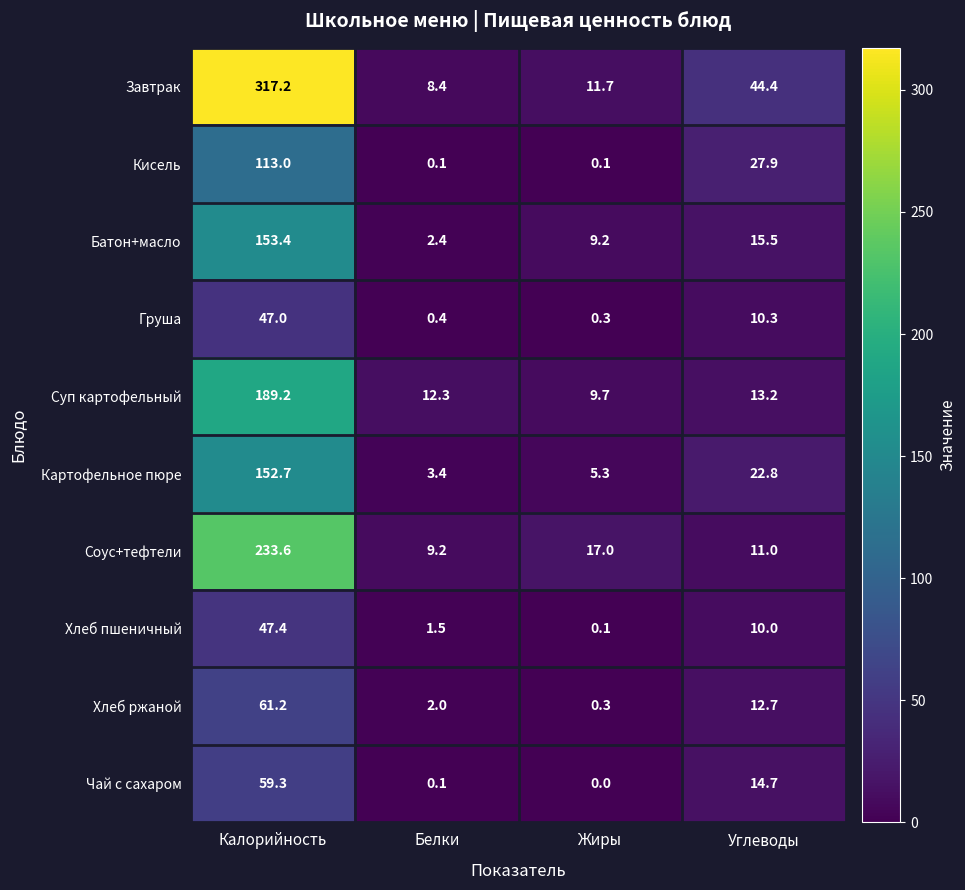

What is the difference between the maximum and second lowest values in the Картофельное пюре series?

147.4